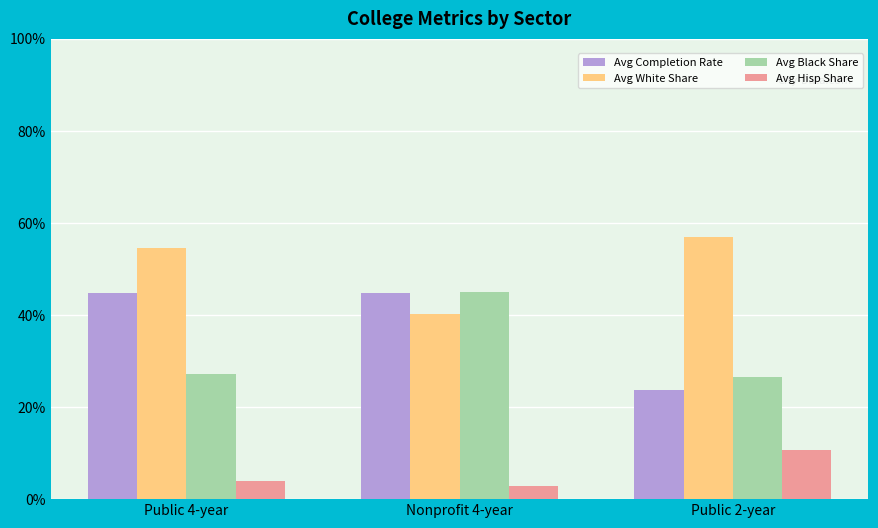

Which series changed the most between Public 4-year and Public 2-year?

Avg Completion Rate